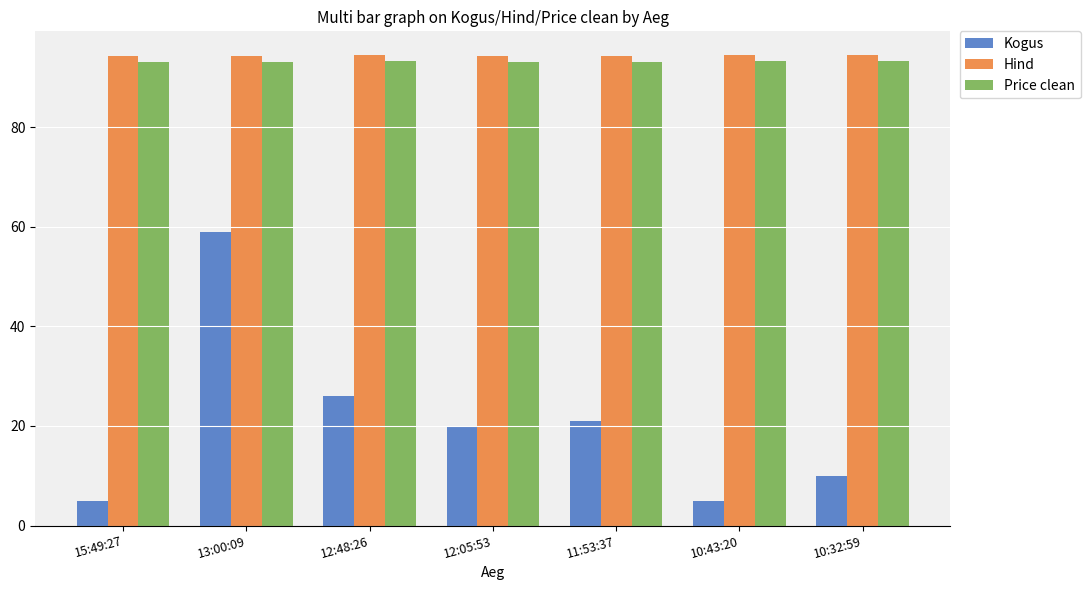

Read the Kogus value at 11:53:37.

21.0